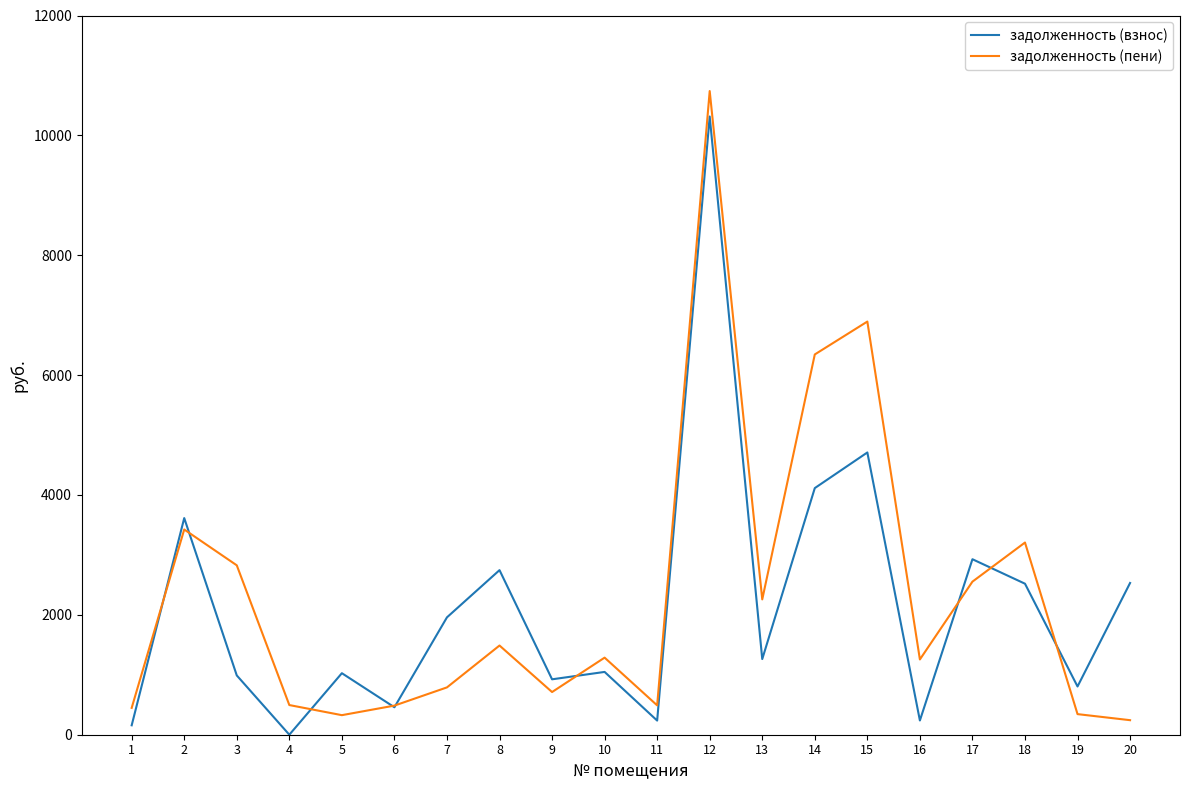

What are all the series names shown in the legend?

задолженность (взнос), задолженность (пени)